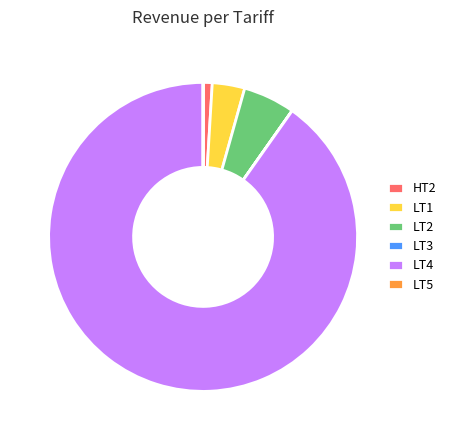

What is the ratio of the value at LT2 to the value at HT2?

5.7